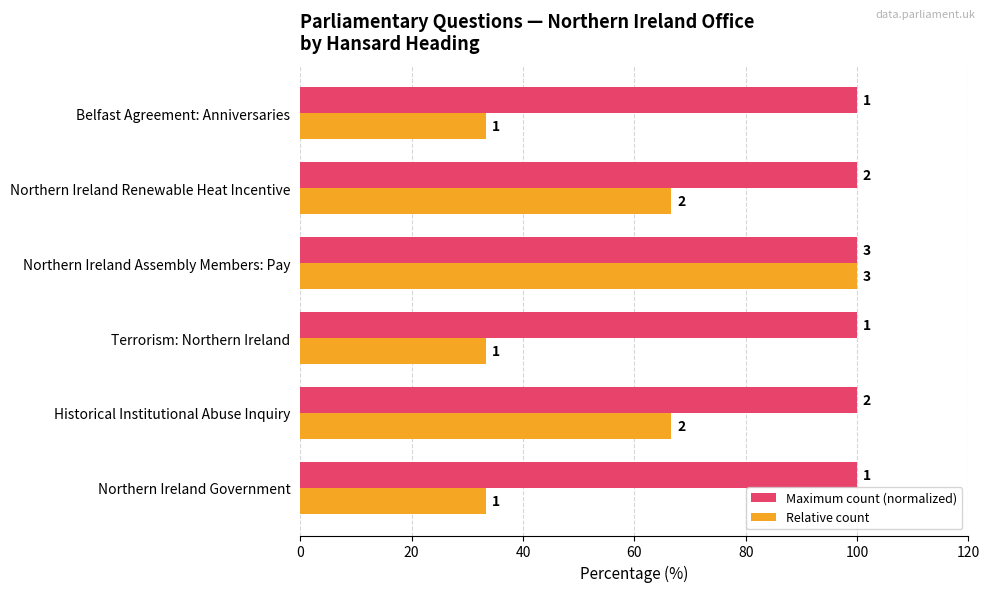

What is the difference between the second highest and second lowest values in the Relative count series?

33.3